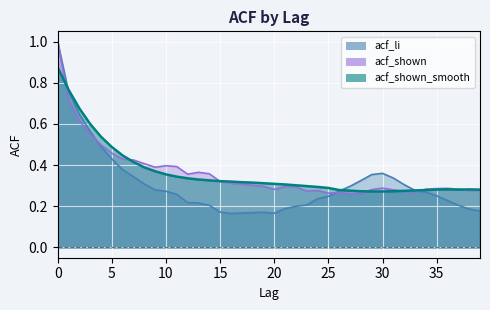

Between 3 and 35, which series saw the biggest shift?

acf_shown_smooth